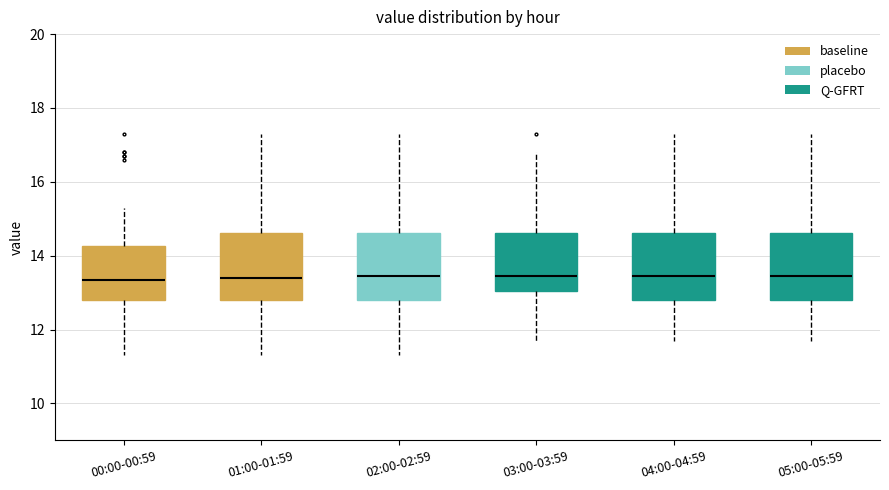

Where is the lower edge of the box for 04:00-04:59 on the y-axis? The values are not printed on the chart, so give them approximately, as read against the axis.

12.8